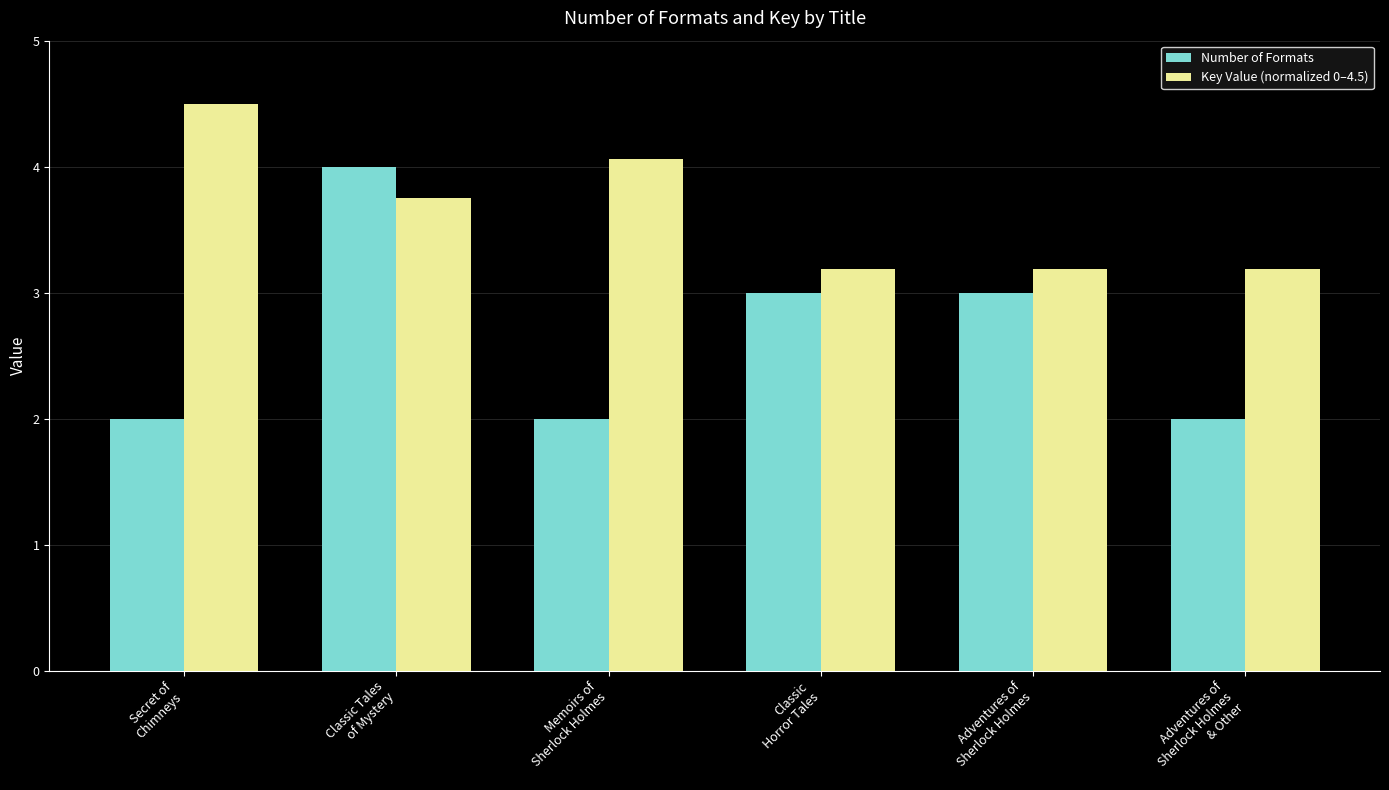

At which label does Number of Formats reach its peak?

Classic Tales
of Mystery